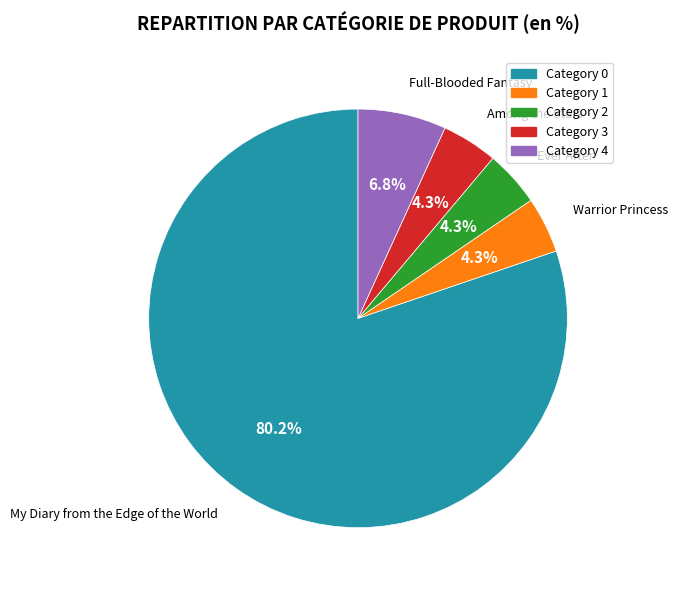

Is the sum of Among the Stars and Ever After greater than half?

No